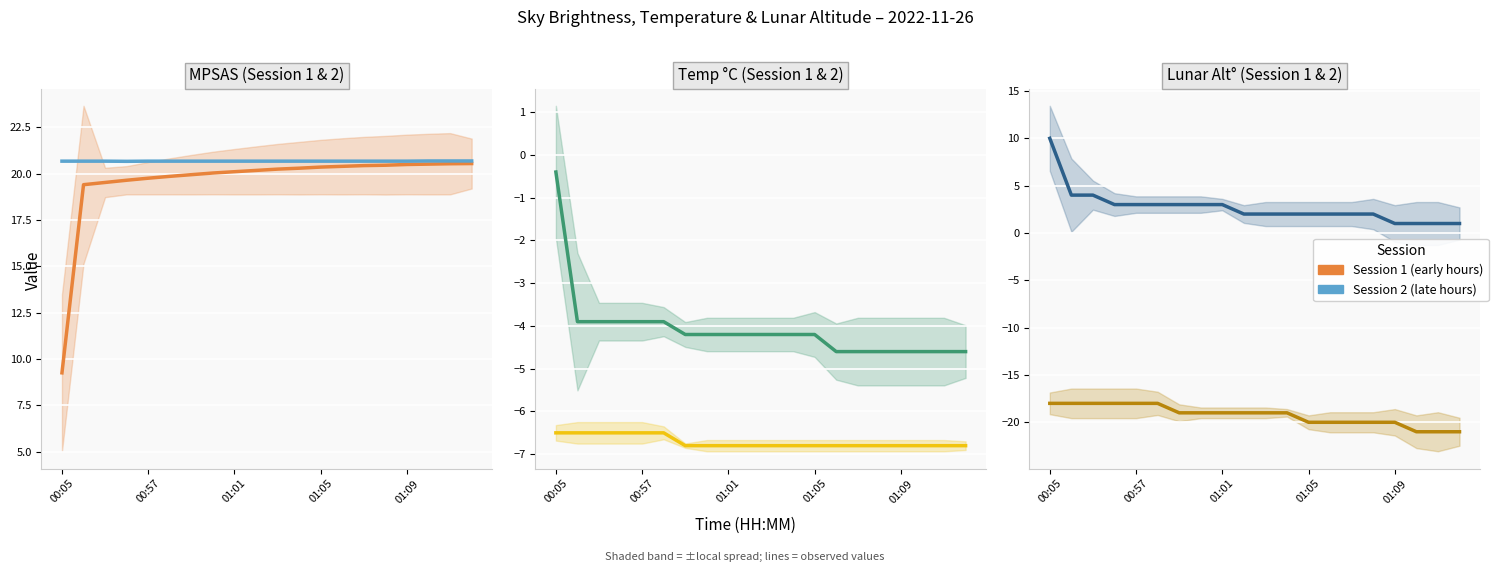

Read the Session 2 value at 9.

-19